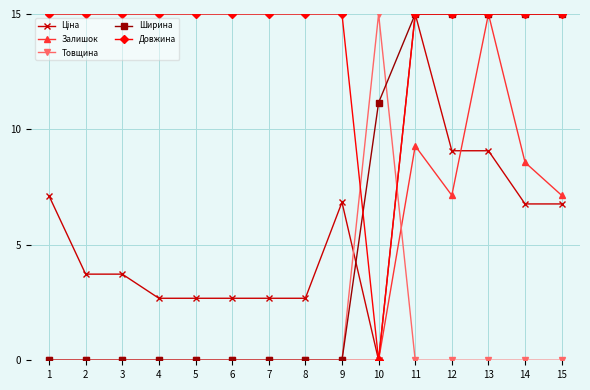

The Довжина series shows 15.0 at 12. True or false?

True